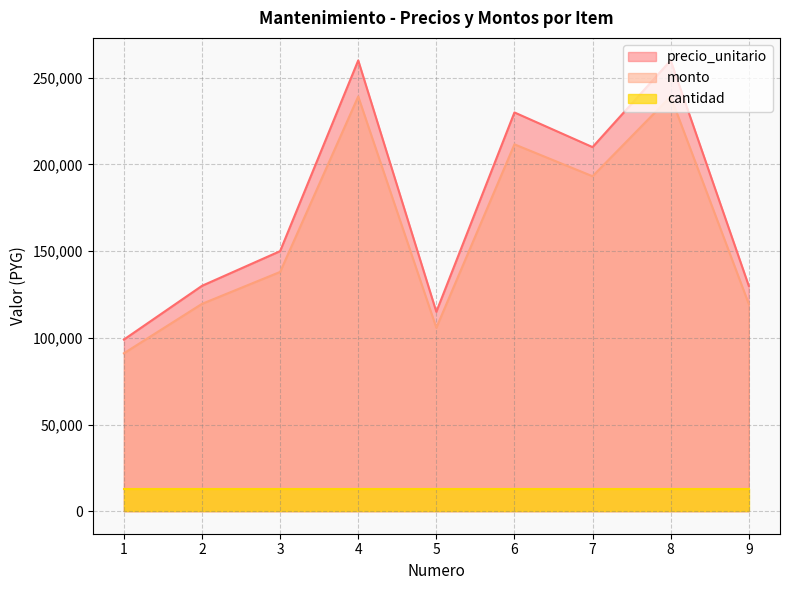

What is the approximate value of precio_unitario at 8, to the nearest 100?

260000